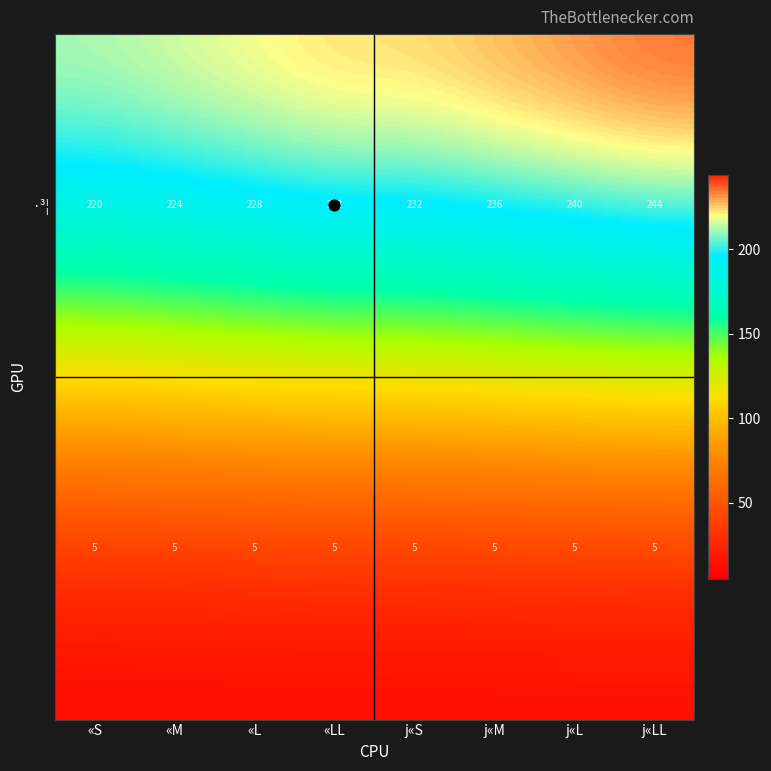

What is the spread (max minus min) of values at «L?

223